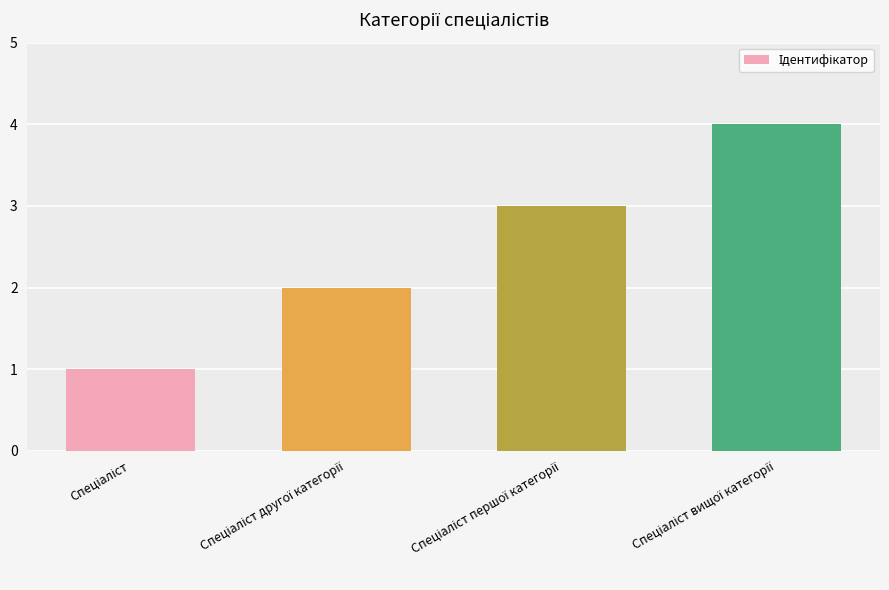

What is the value of the 1st bar from the left?

1